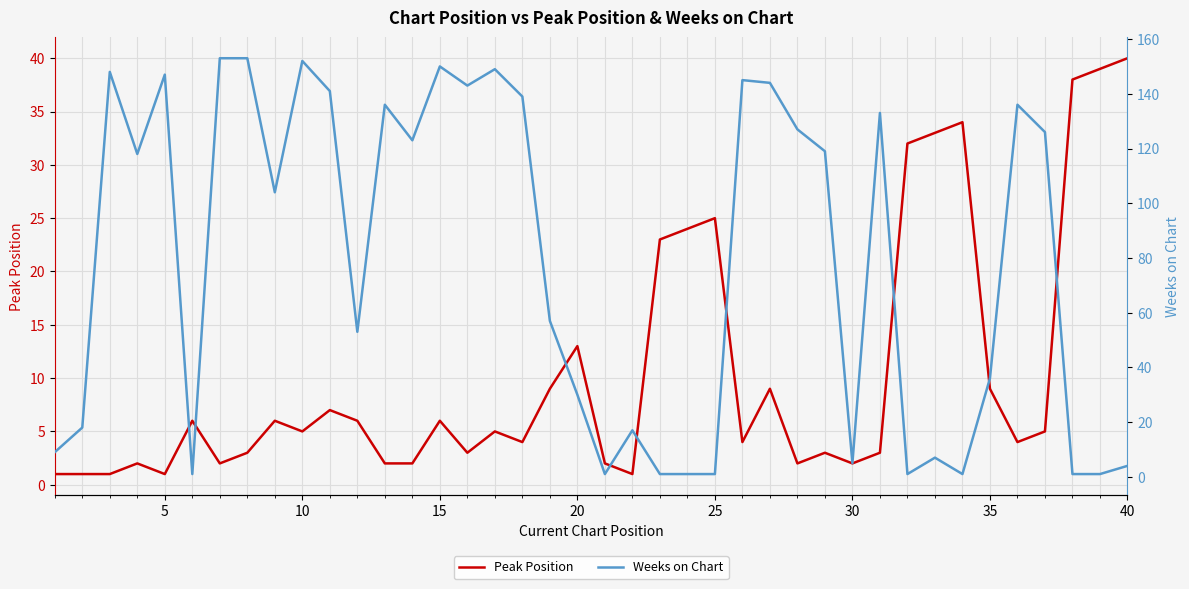

How many lines are shown in the chart?

2